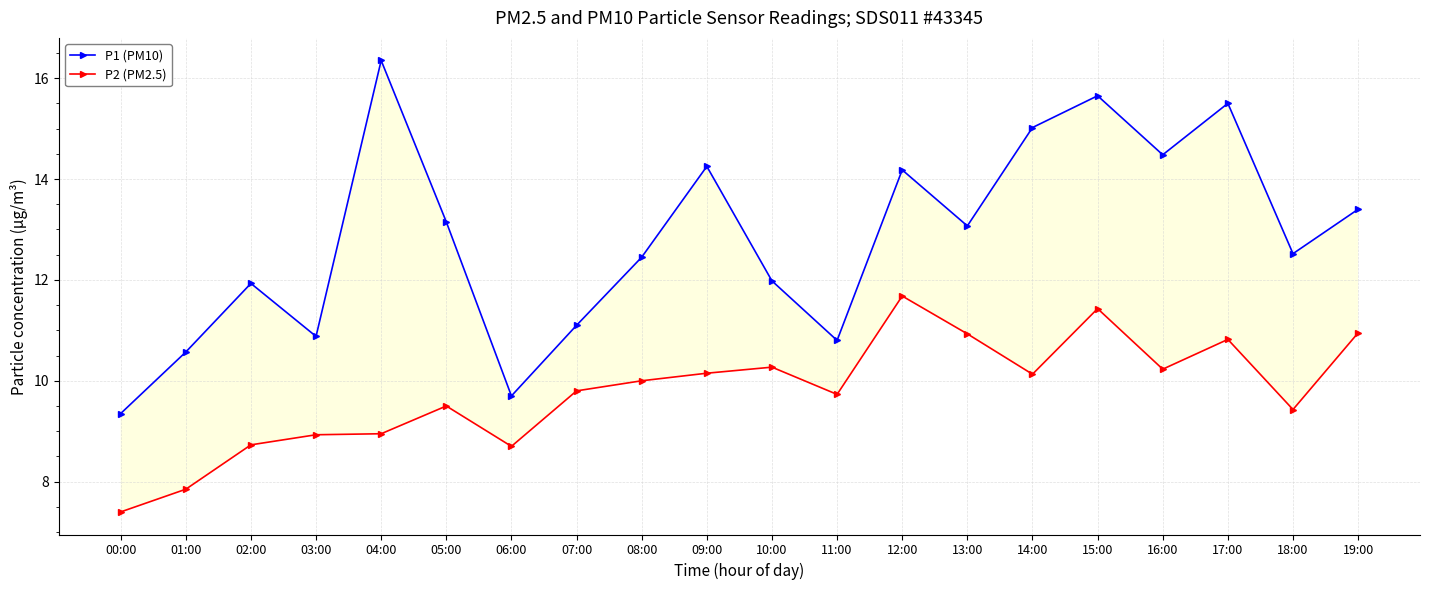

What are all the series names shown in the legend?

P1 (PM10), P2 (PM2.5)